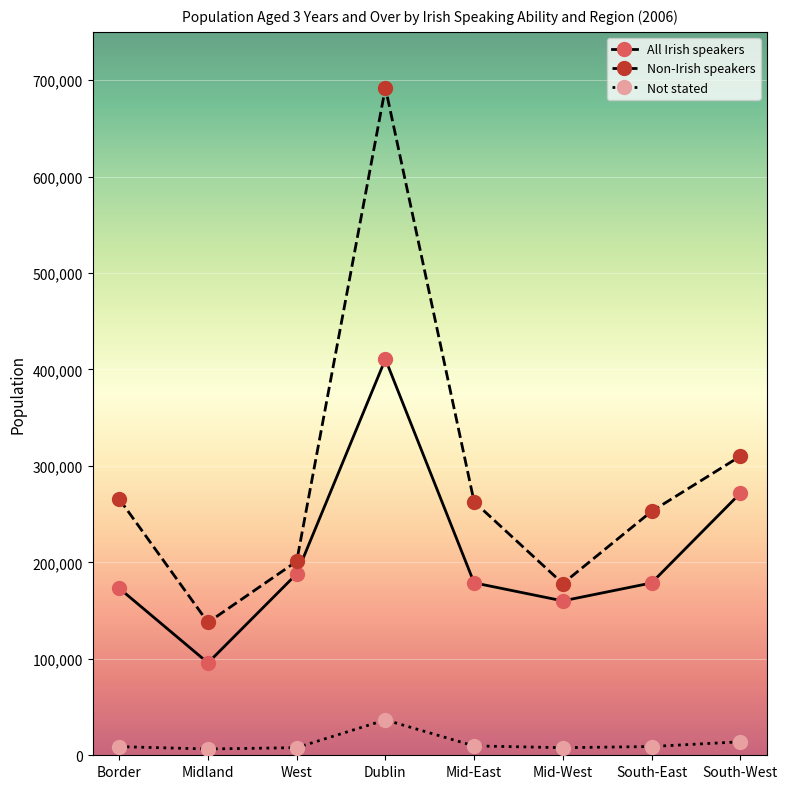

Rank the series by their maximum value, from highest to lowest.

Non-Irish speakers, All Irish speakers, Not stated